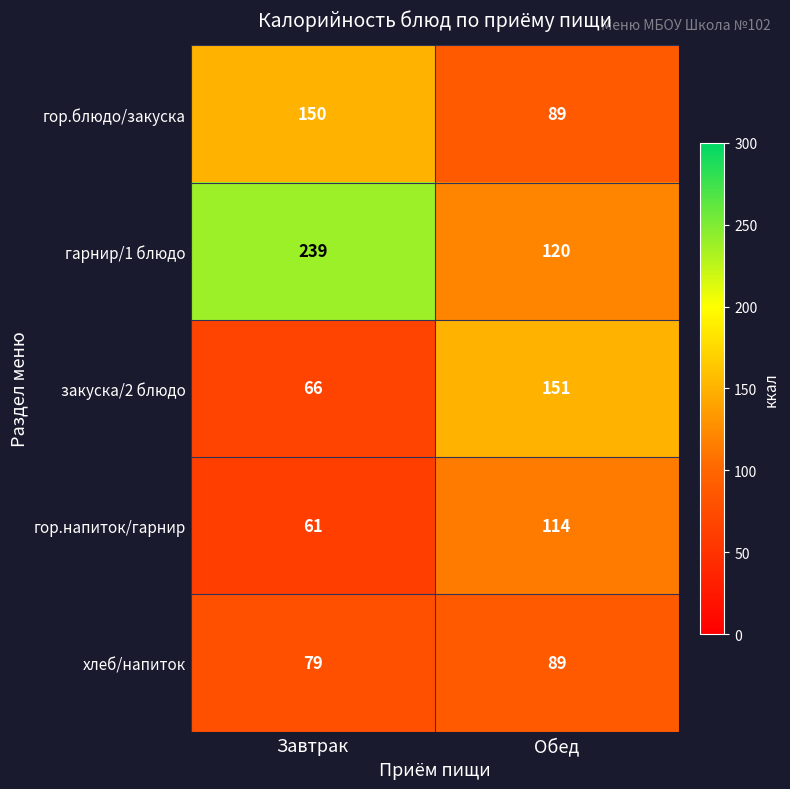

The value of закуска/2 блюдо at Завтрак is 107. True or false?

False